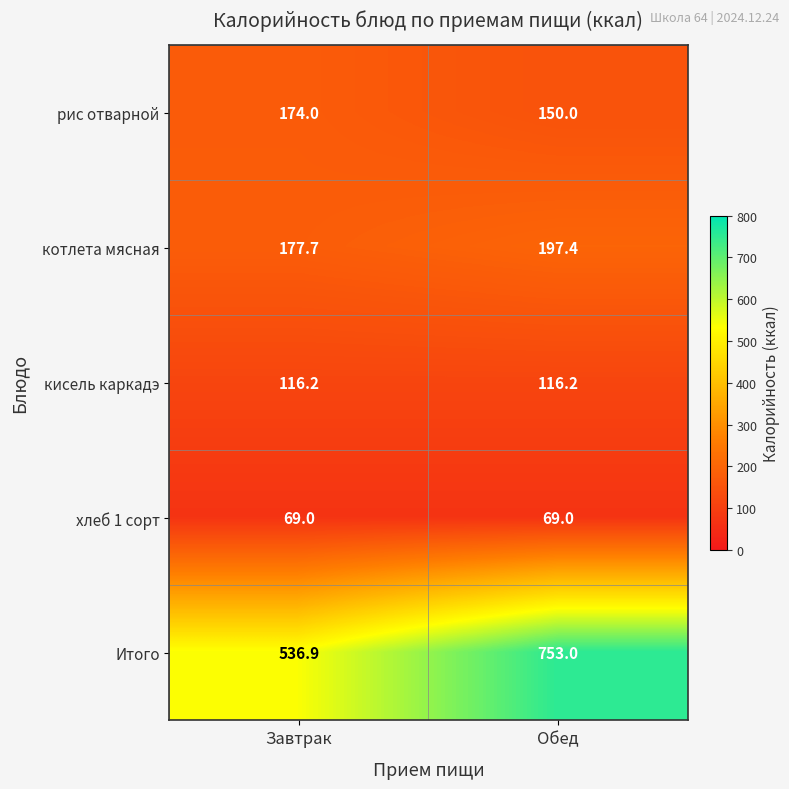

Which series changed the most between Завтрак and Обед?

Итого